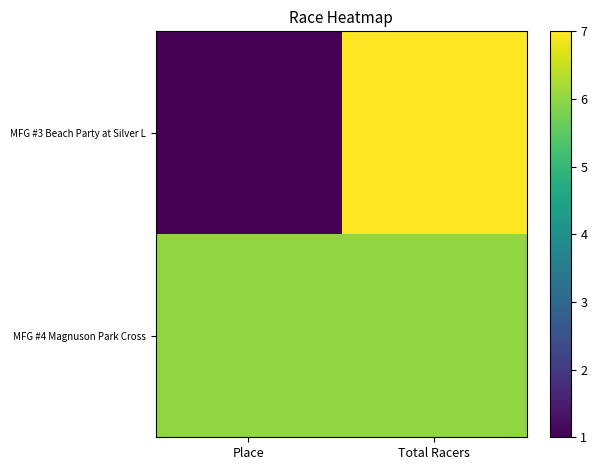

Count the number of data series in this chart.

2